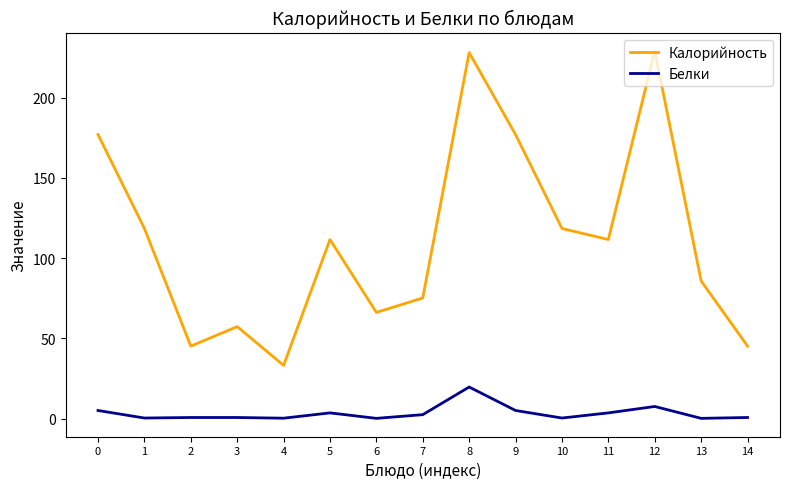

At how many categories does at least one series exceed 64?

11